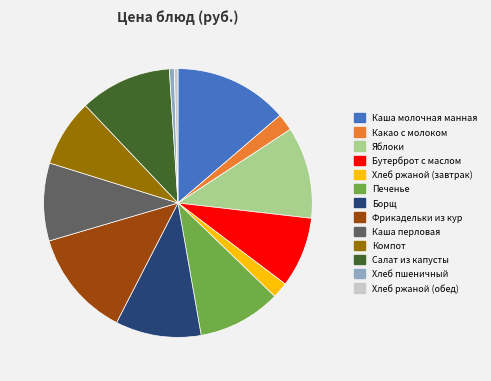

Is there a majority slice in this chart?

No